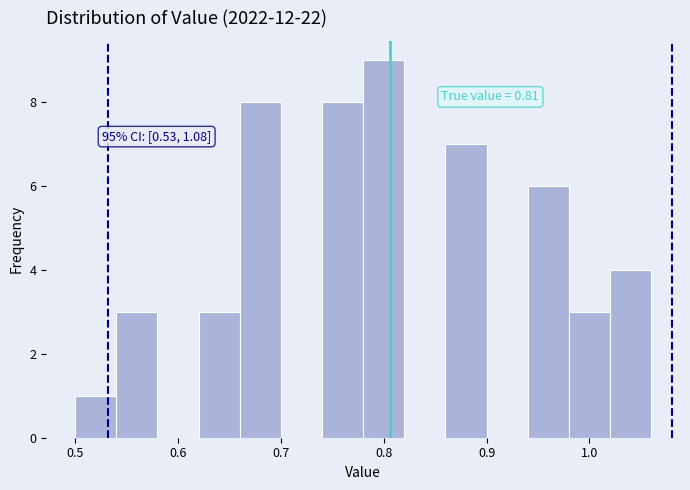

Which range on the x-axis has the tallest bar?

0.78 to 0.82